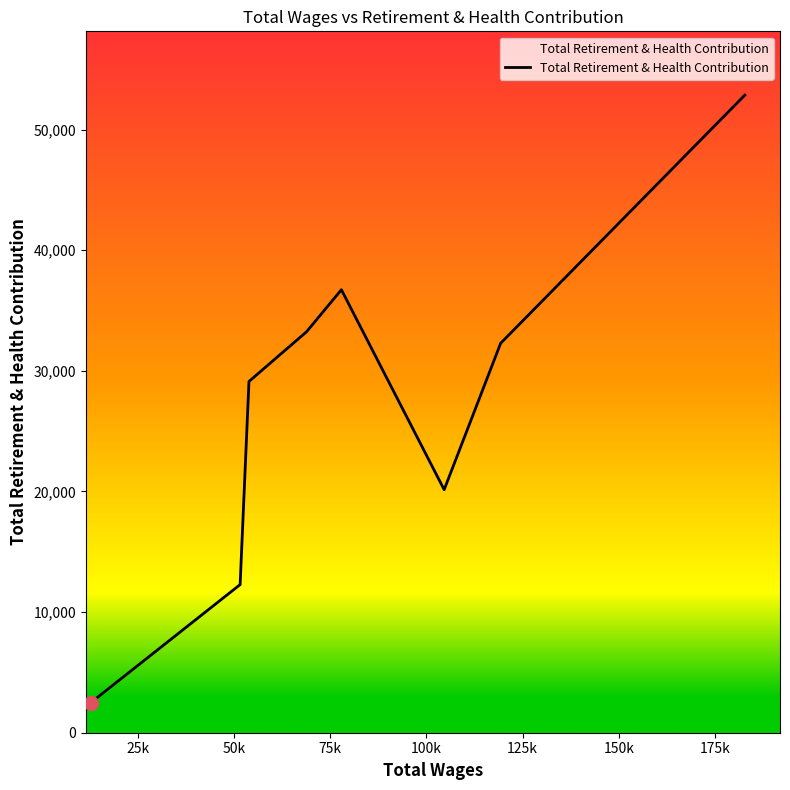

What is the smallest value displayed?

2493